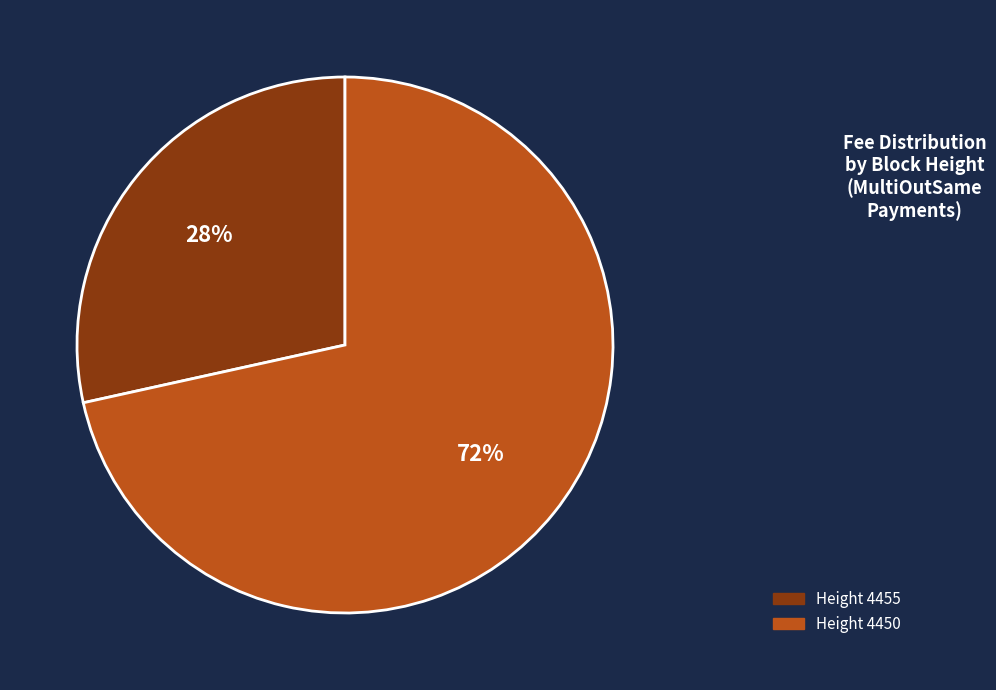

Which slice represents more than half of the pie?

Height 4450